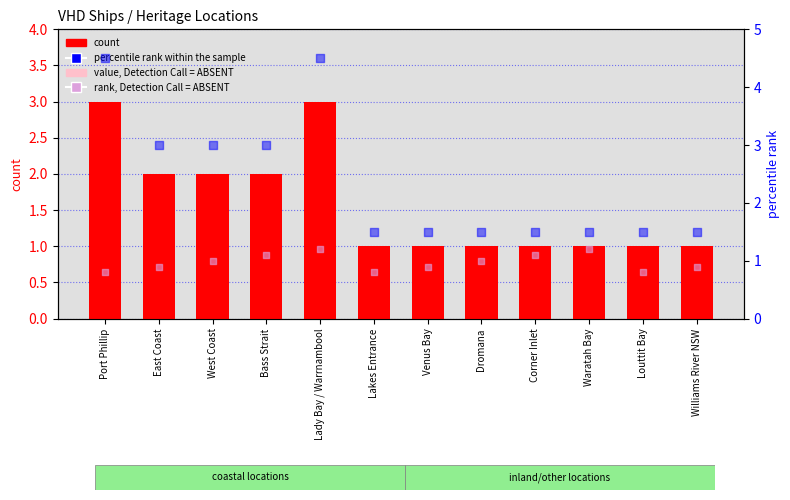

What is the total value across all series at Waratah Bay?

4.2